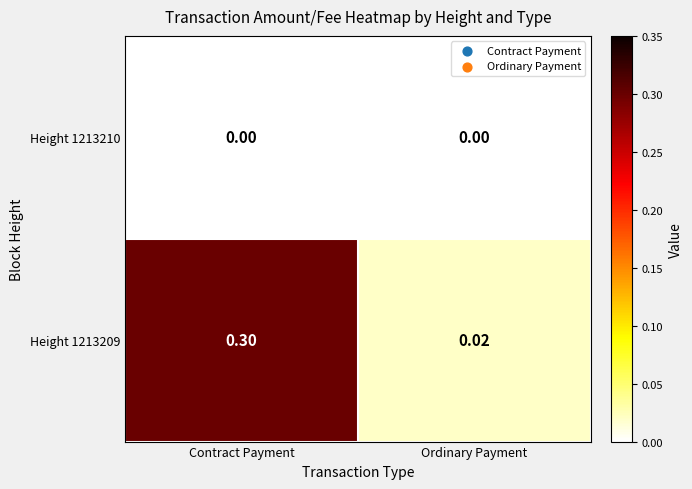

Which series has the widest spread of values?

Height 1213209